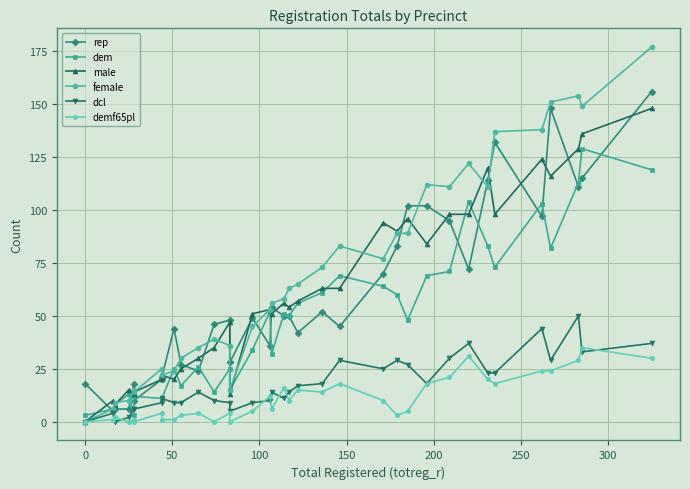

True or false: male and dcl cross at least once.

False